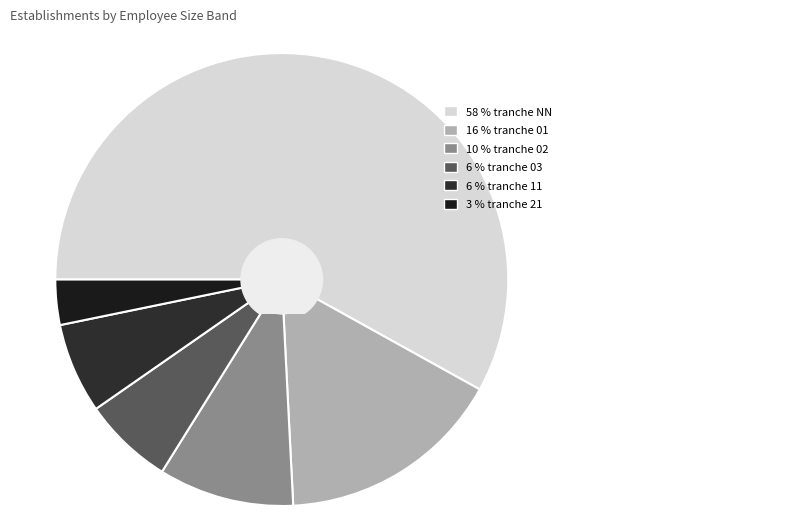

To the nearest percent, what is the difference between the largest and smallest slice percentages?

55%